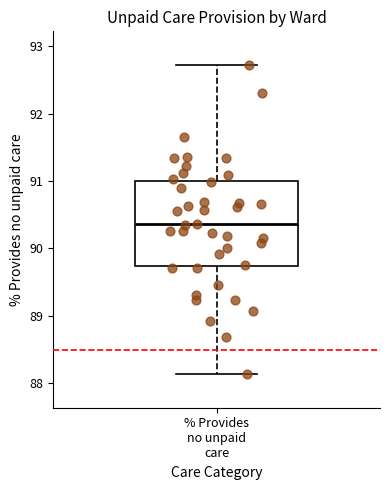

Where is the upper edge of the box for % Provides no unpaid care on the y-axis? The values are not printed on the chart, so give them approximately, as read against the axis.

91.0